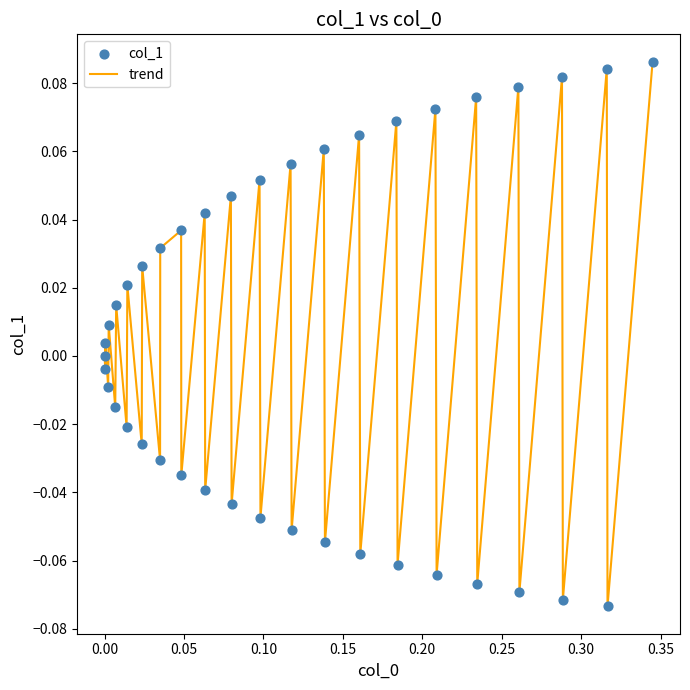

Is this an area chart (filled region under the line)?

No